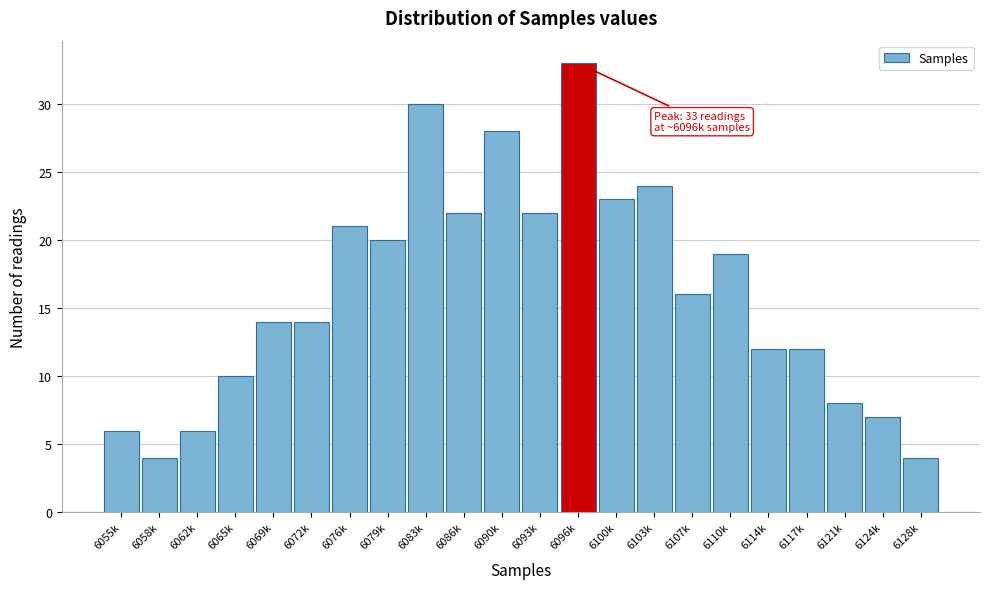

Reading left to right, what are all the values shown in this chart?

6055k=6	6058k=4	6062k=6	6065k=10	6069k=14	6072k=14	6076k=21	6079k=20	6083k=30	6086k=22	6090k=28	6093k=22	6096k=33	6100k=23	6103k=24	6107k=16	6110k=19	6114k=12	6117k=12	6121k=8	6124k=7	6128k=4